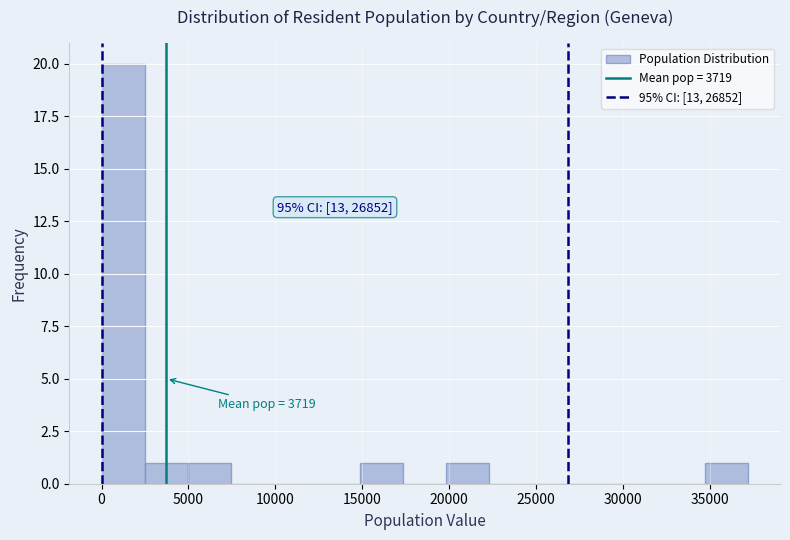

Over which range of the x-axis is the bar tallest?

0 to 2500